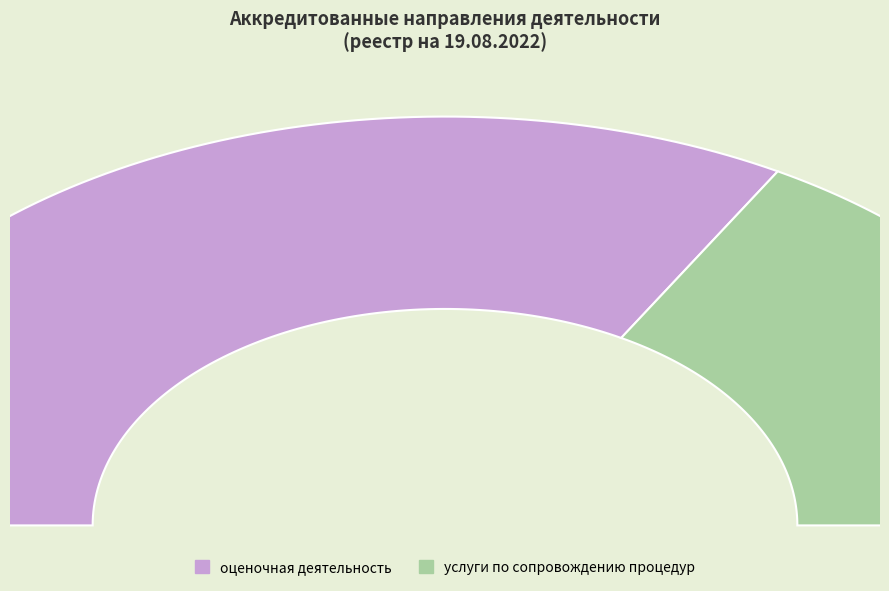

Rank the categories by value from lowest to highest.

услуги по сопровождению процедур, оценочная деятельность